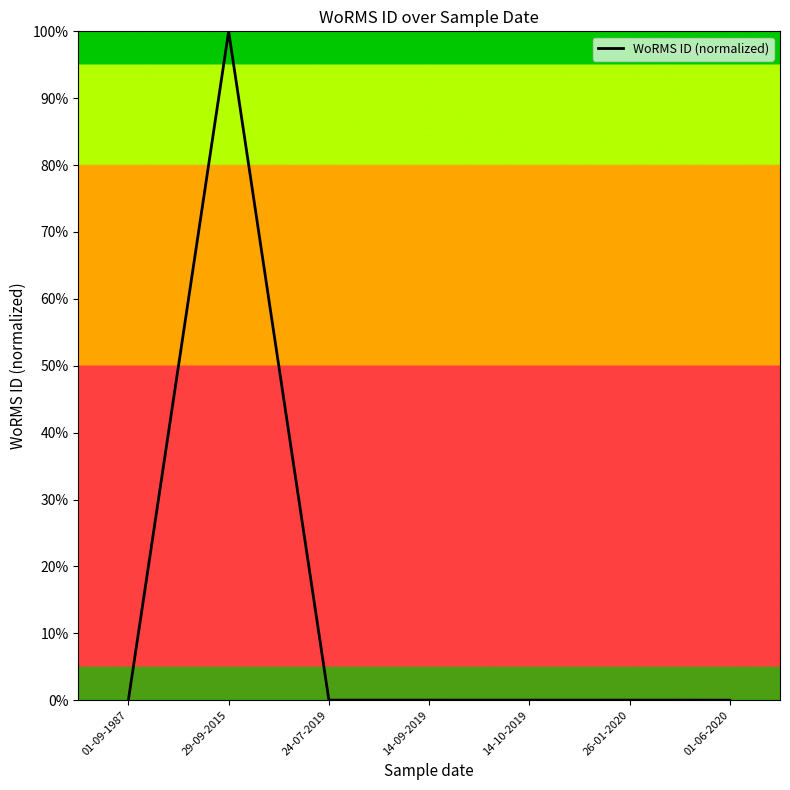

What is the greatest value displayed?

100.0